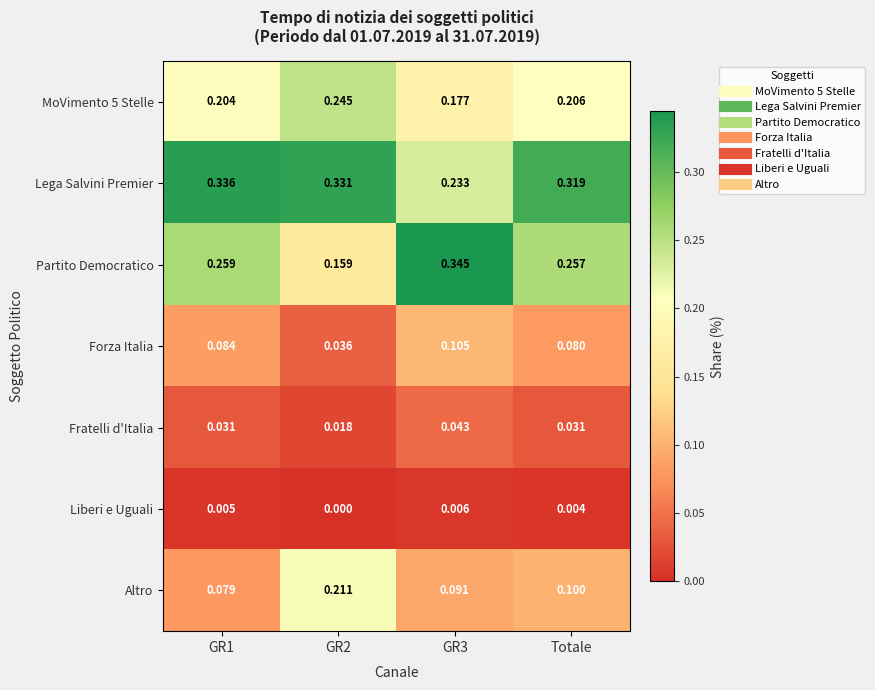

Which series has the largest range (max minus min)?

Partito Democratico